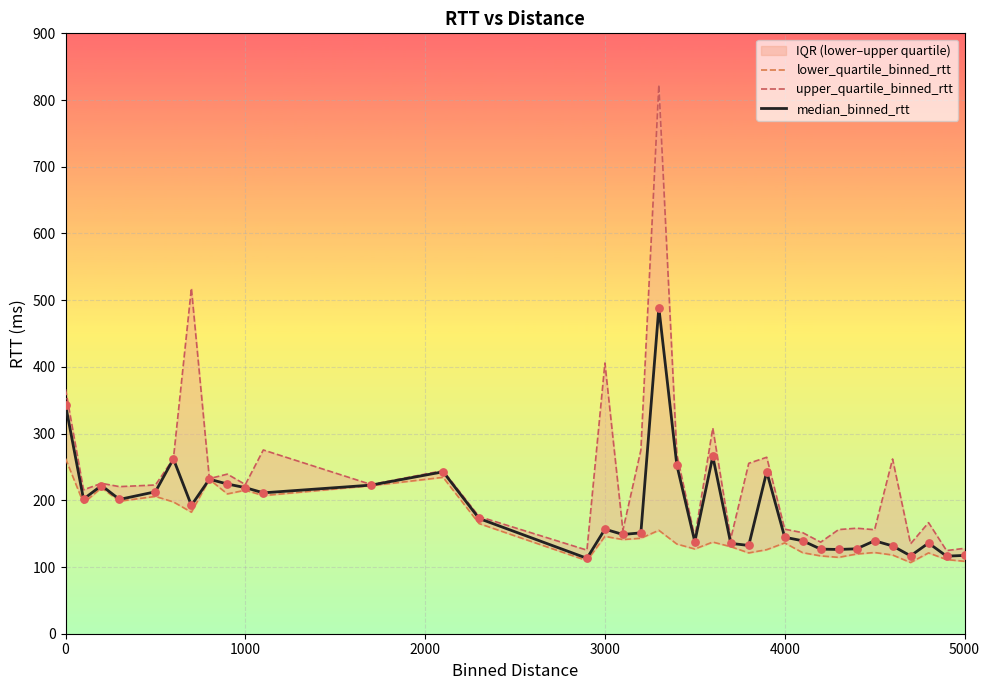

Which series has the largest total across all categories?

upper_quartile_binned_rtt